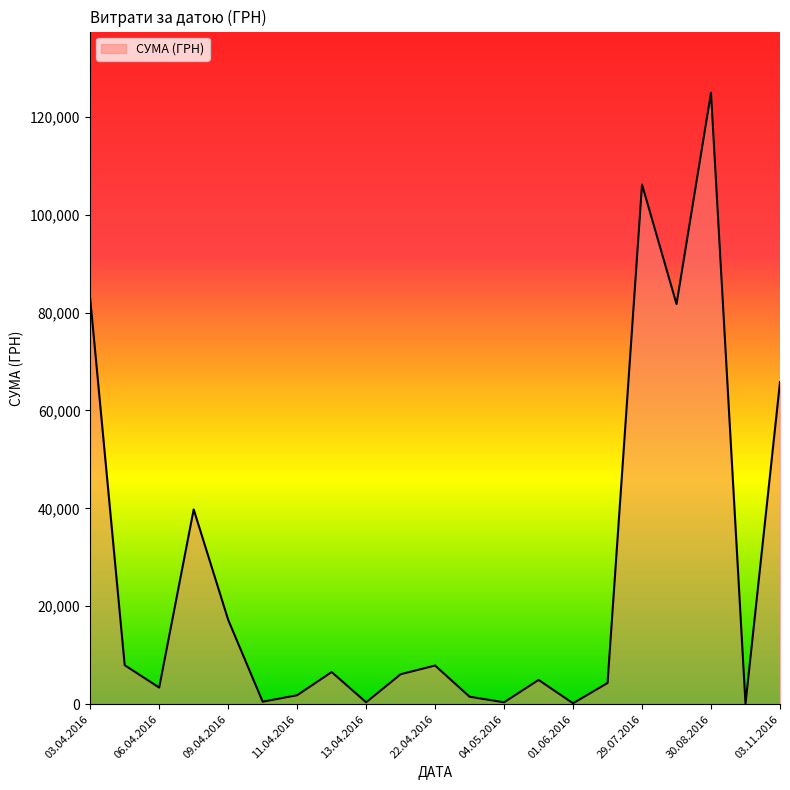

What is the greatest value displayed?

124904.8